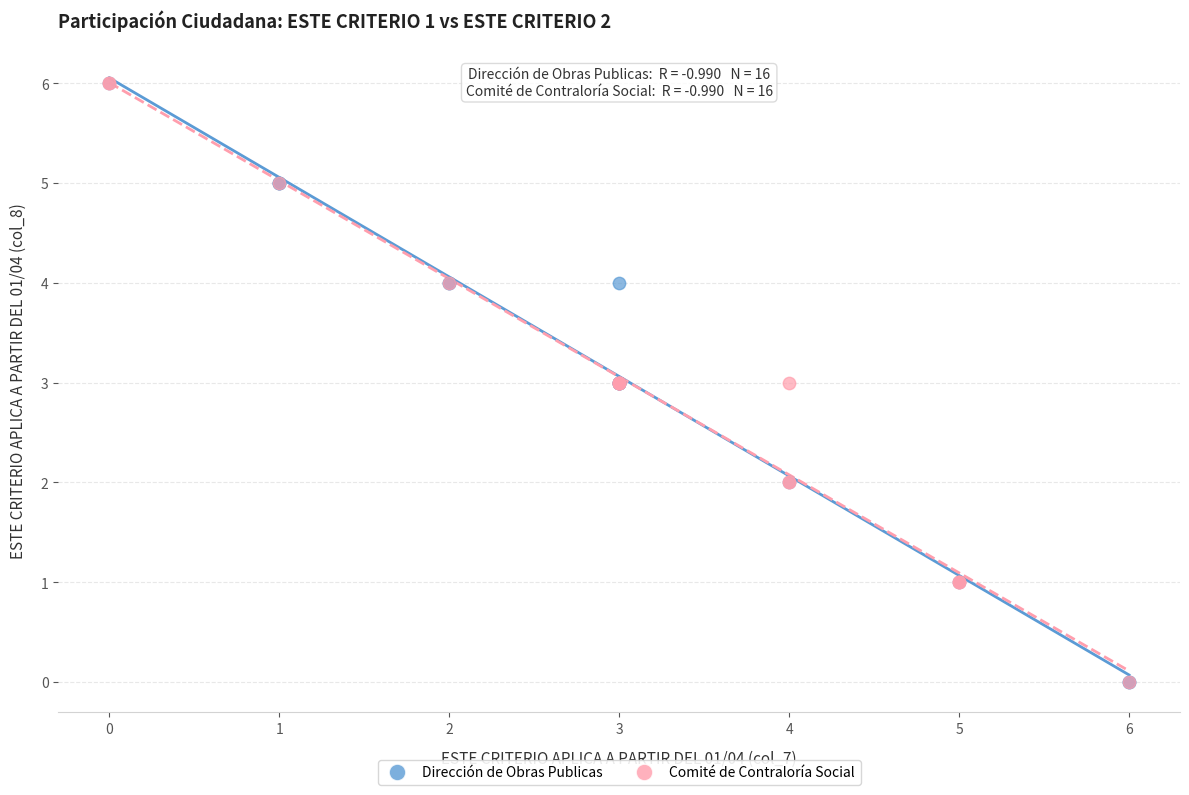

What are all the series names shown in the legend?

Dirección de Obras Publicas, Comité de Contraloría Social